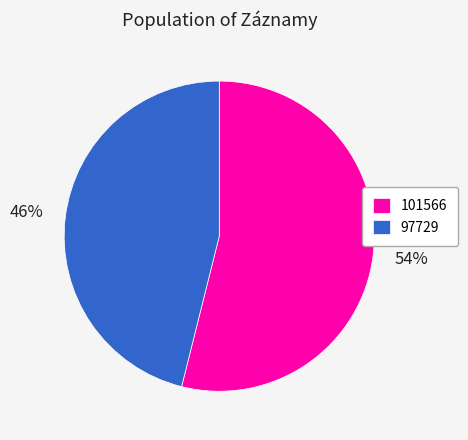

Do 101566 and 97729 together represent more than half of the pie?

Yes